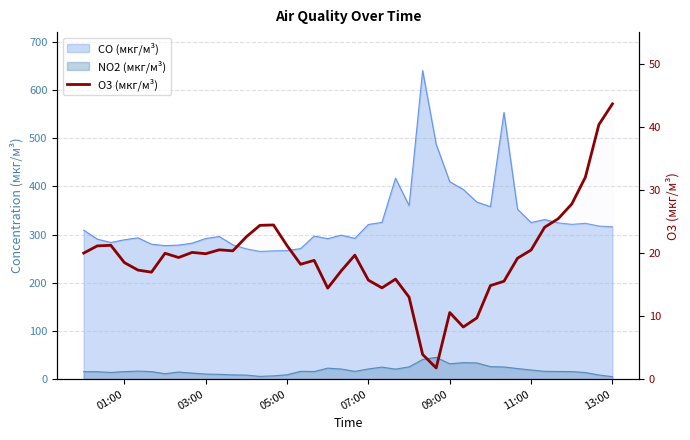

How many lines are shown in the chart?

1